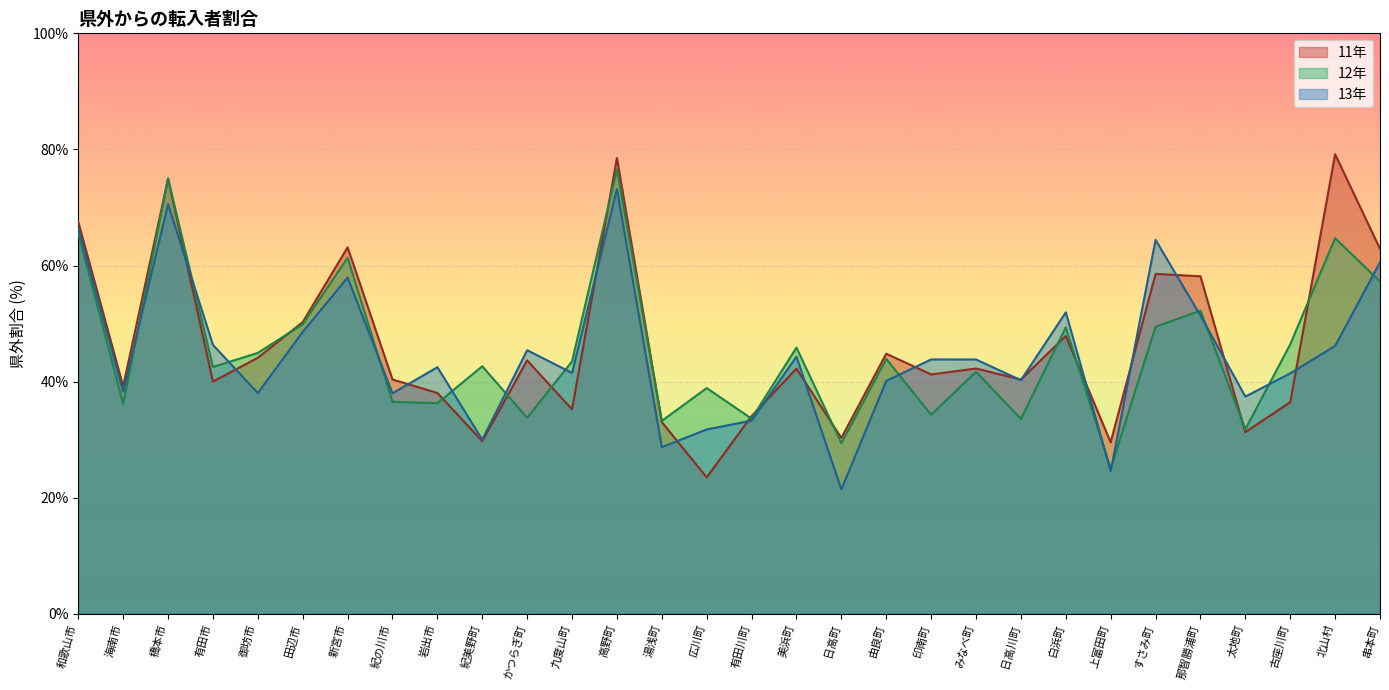

What is the value of the 12年 point at the 15th from the left?

38.9